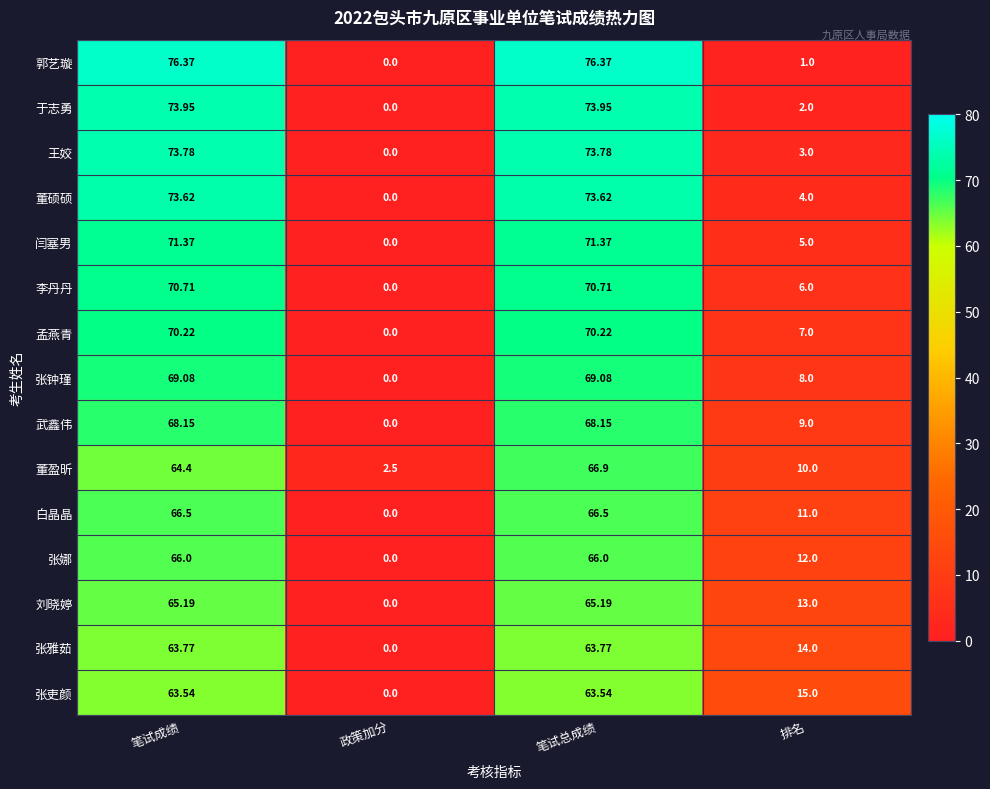

At which label does 李丹丹 first exceed 70?

笔试成绩